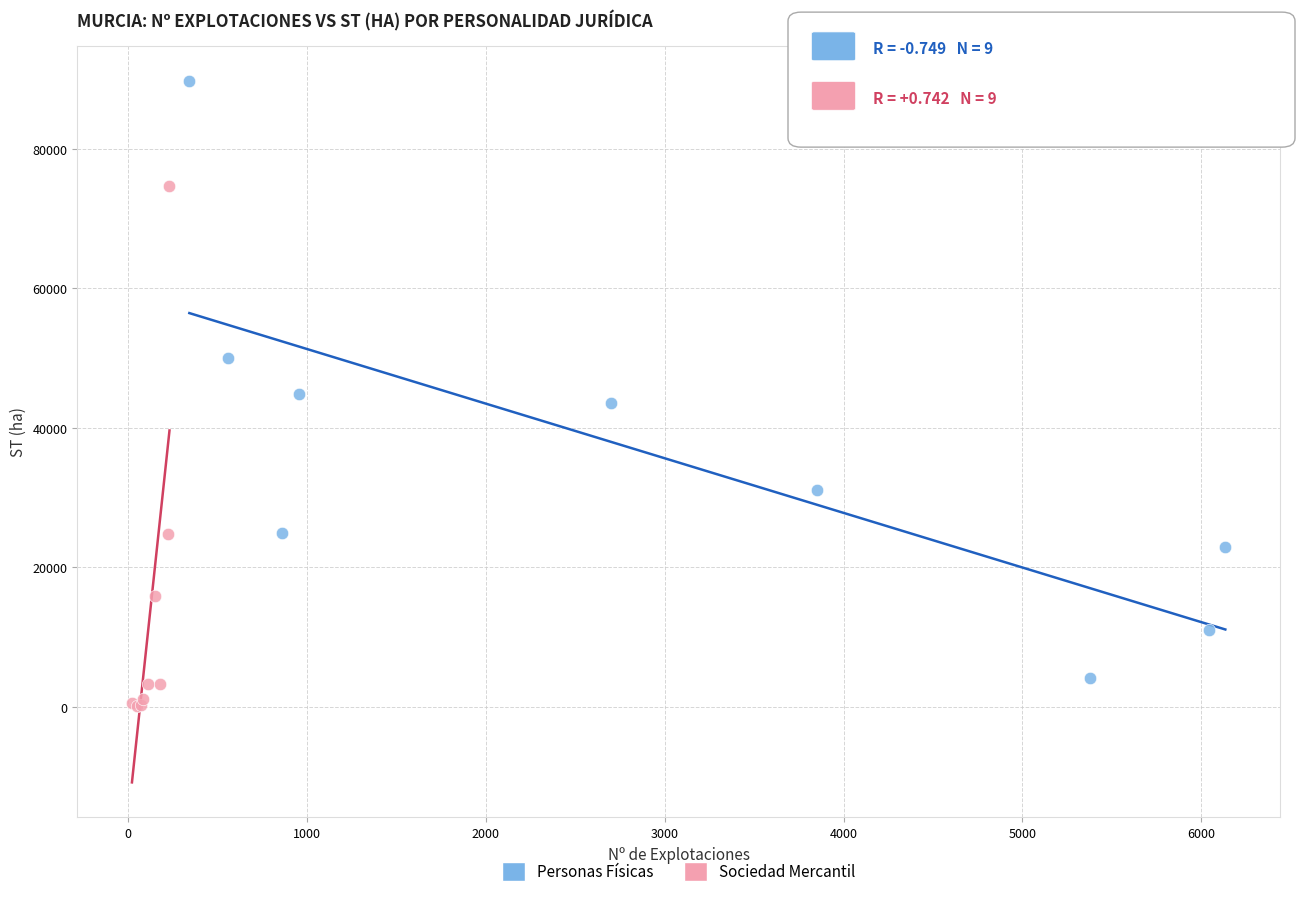

Which series has the largest Y range (max minus min)?

Personas Físicas